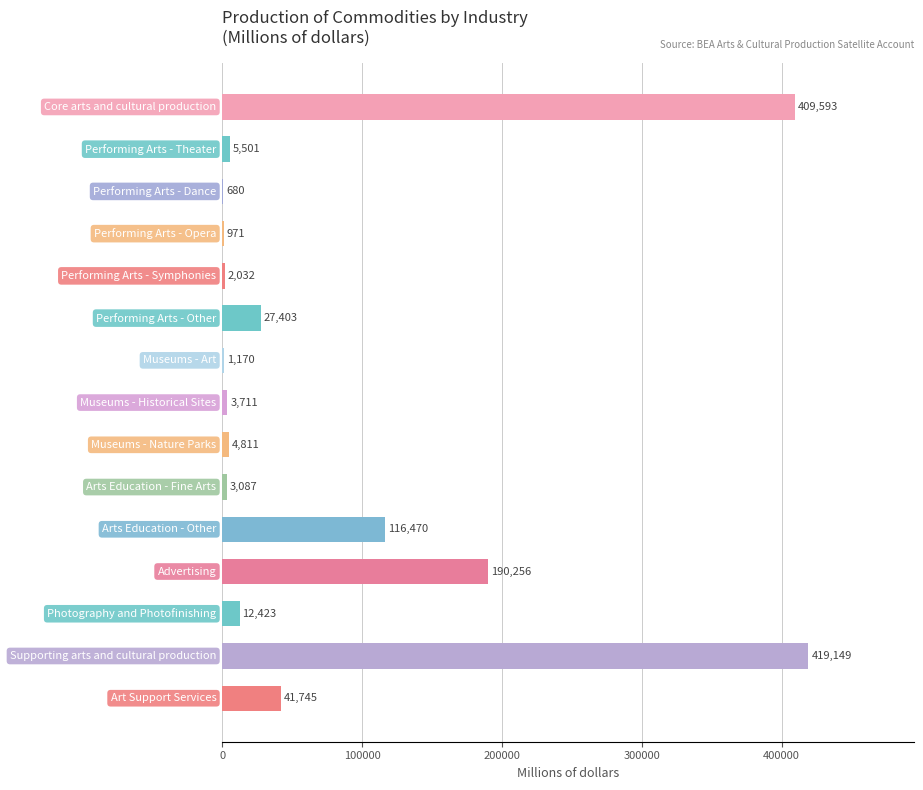

Count the number of categories in the chart.

15